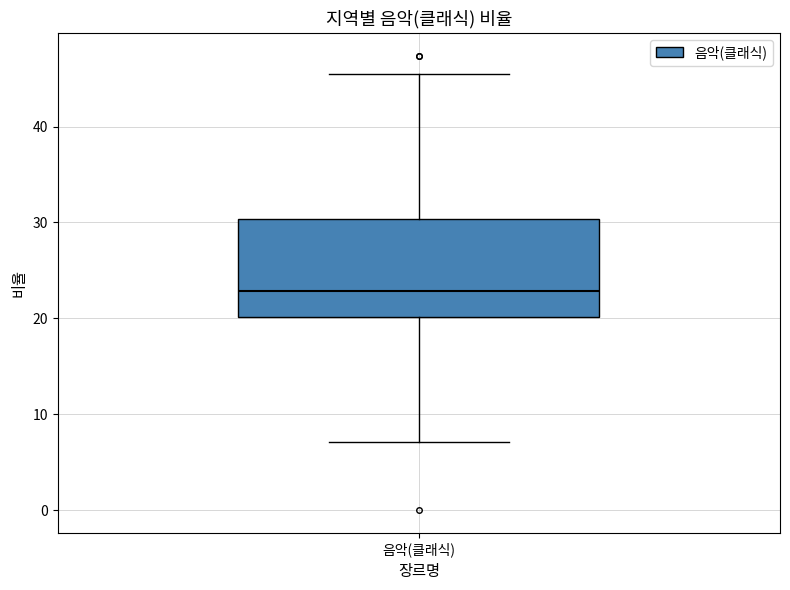

Transcribe this box plot: give where the median line is, the range the box spans, and where the two whiskers end, as read against the y-axis. The values are not printed on the chart, so give them approximately, as read against the axis.

median 23, box 20 to 30, whiskers 7 to 46